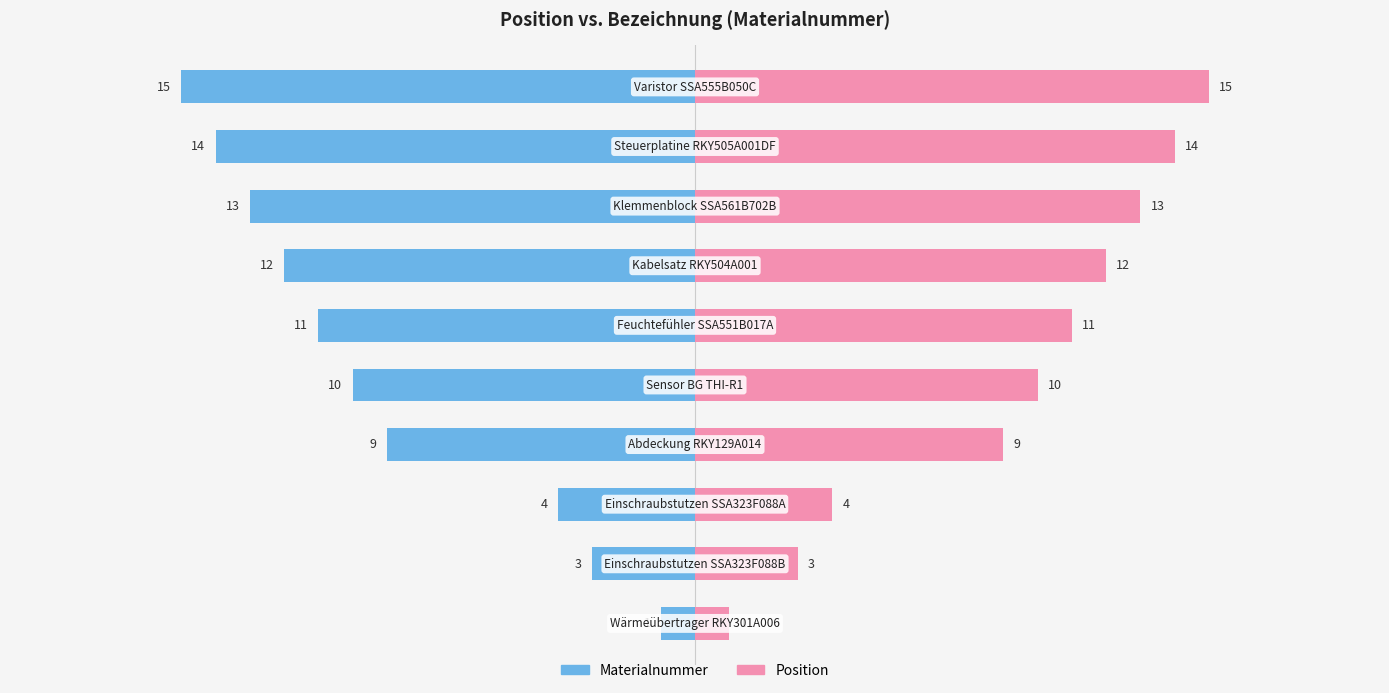

Rank the series by their average value, from lowest to highest.

Materialnummer, Position